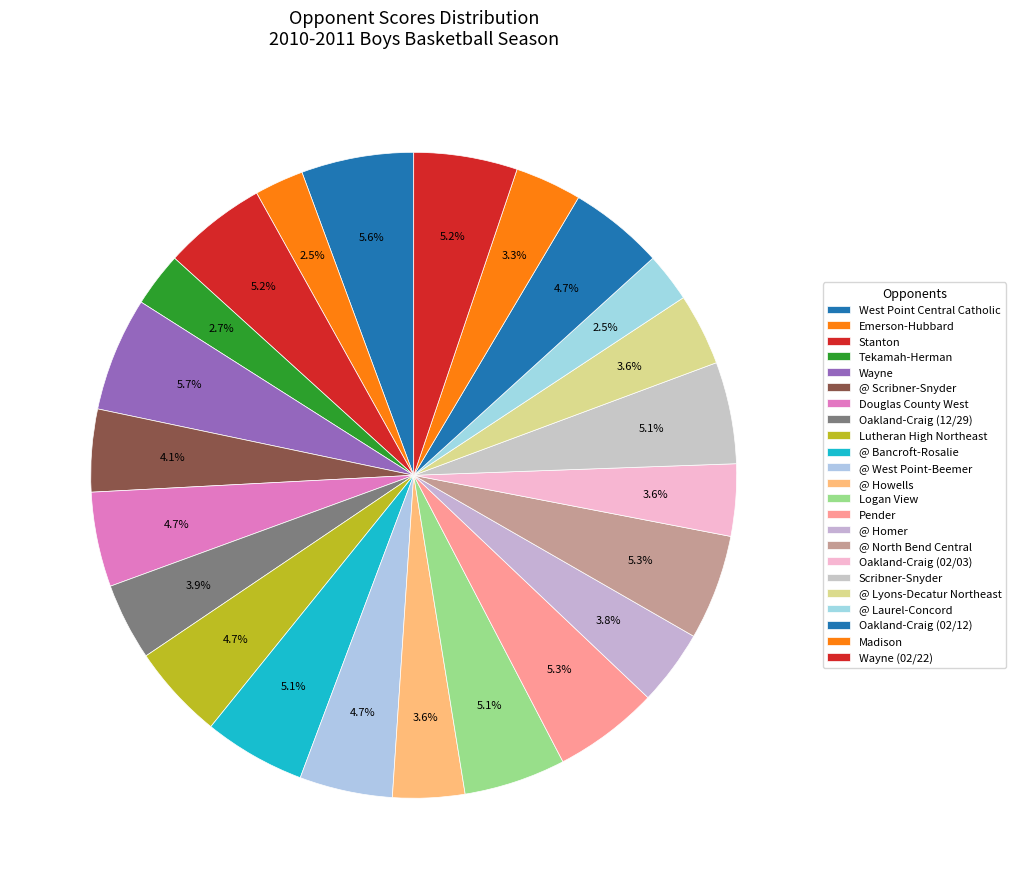

The @ Lyons-Decatur Northeast slice represents 14% of the pie. True or false?

False